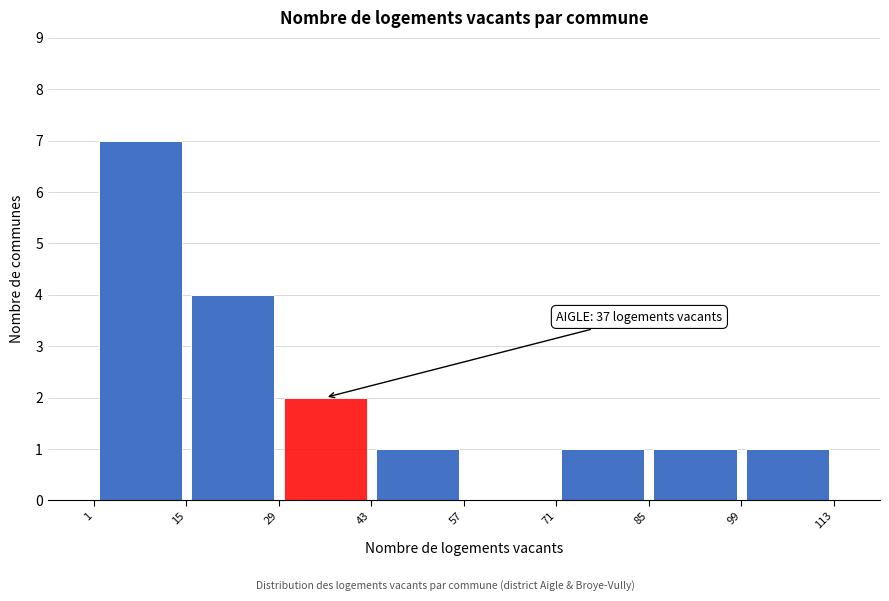

Over which range of the x-axis is the bar tallest?

1 to 15